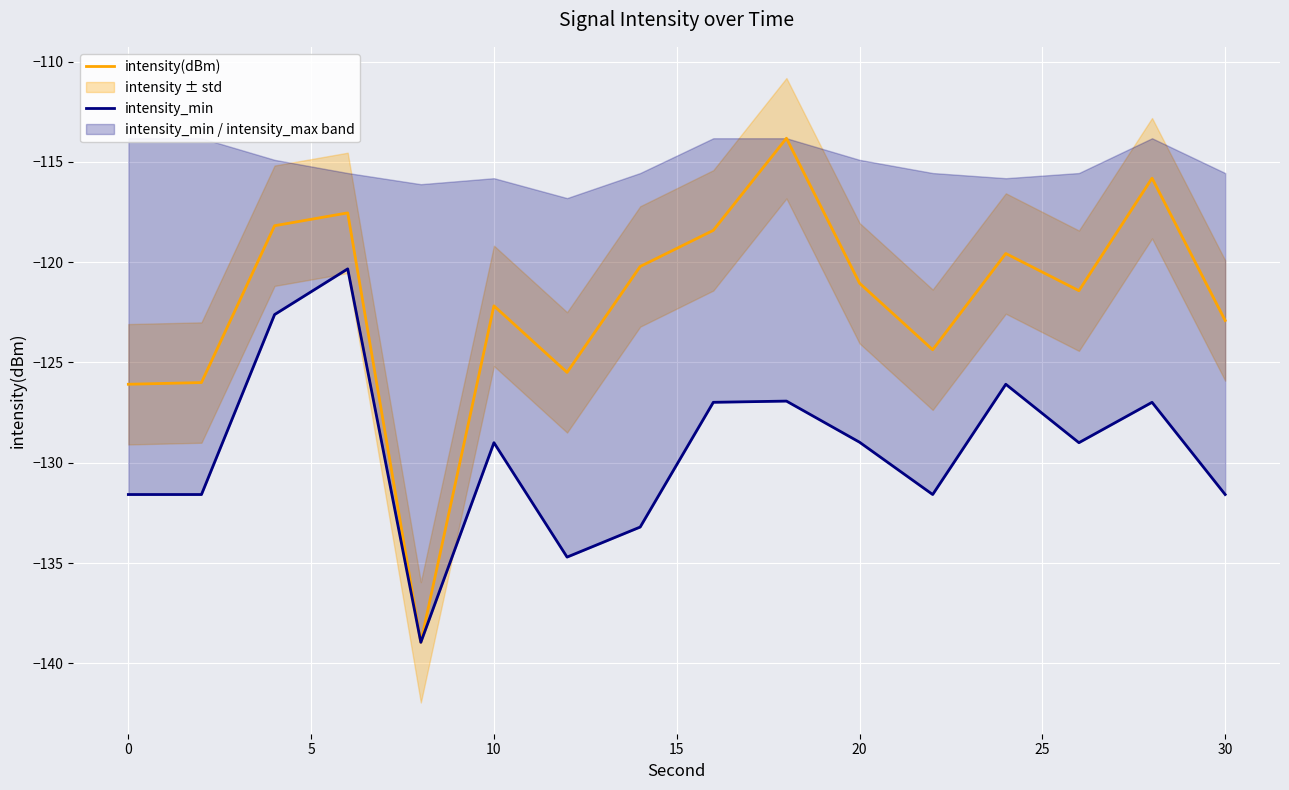

True or false: intensity(dBm) and intensity_min intersect in this chart.

False